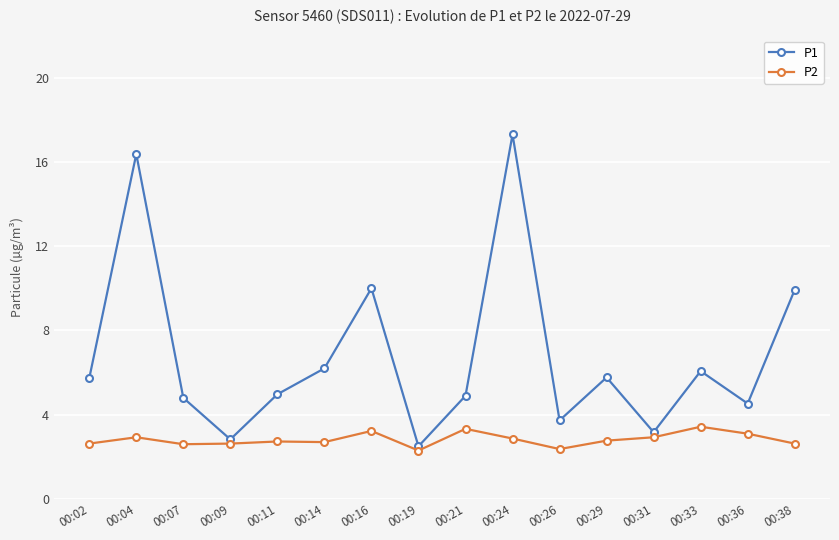

Rank the series by their average value, from lowest to highest.

P2, P1